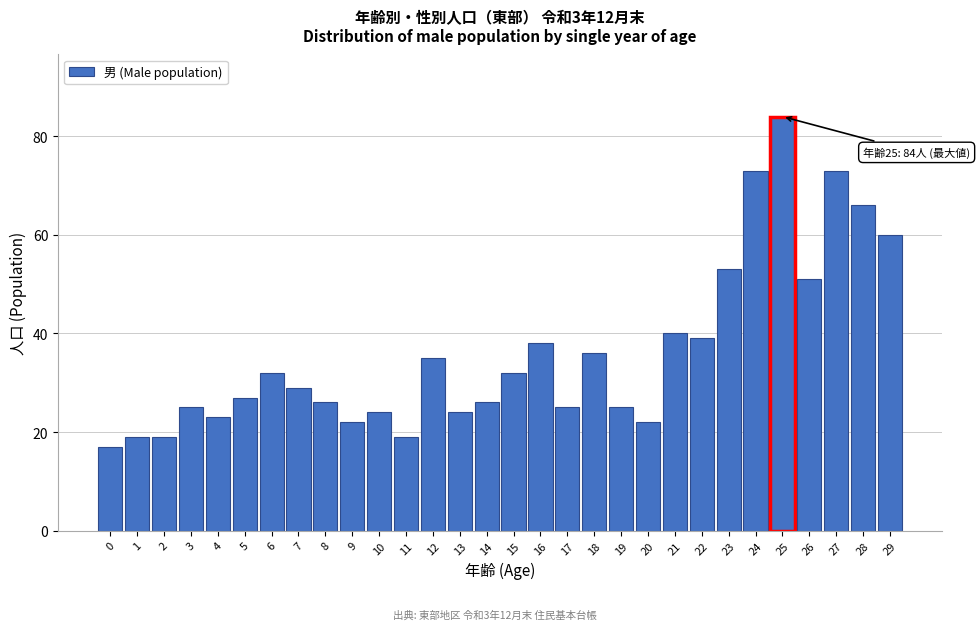

Reading left to right, list all the values displayed in this chart.

0=17	1=19	2=19	3=25	4=23	5=27	6=32	7=29	8=26	9=22	10=24	11=19	12=35	13=24	14=26	15=32	16=38	17=25	18=36	19=25	20=22	21=40	22=39	23=53	24=73	25=84	26=51	27=73	28=66	29=60